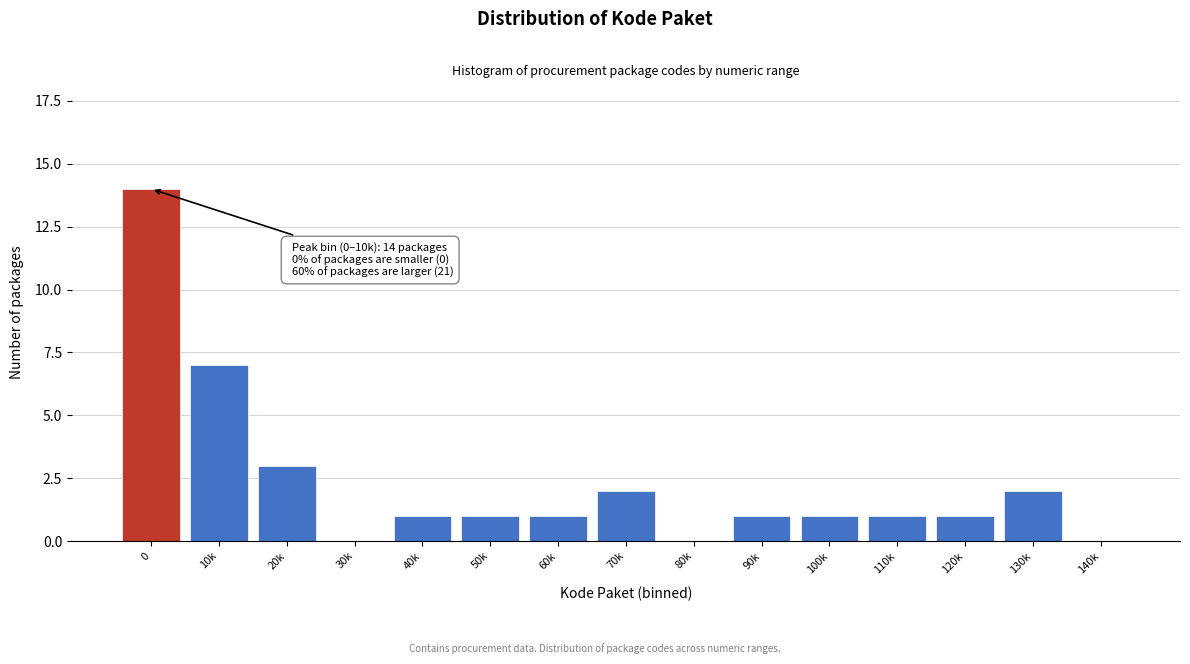

Reading left to right, transcribe all the data shown in this chart.

0=14	10k=7	20k=3	30k=0	40k=1	50k=1	60k=1	70k=2	80k=0	90k=1	100k=1	110k=1	120k=1	130k=2	140k=0